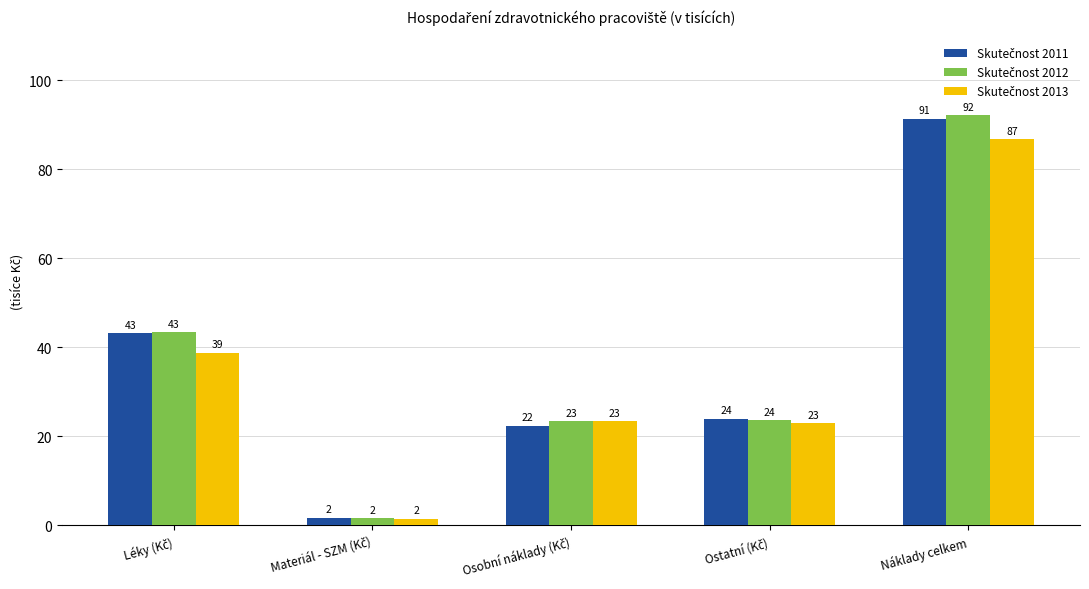

Are the bars horizontal?

No